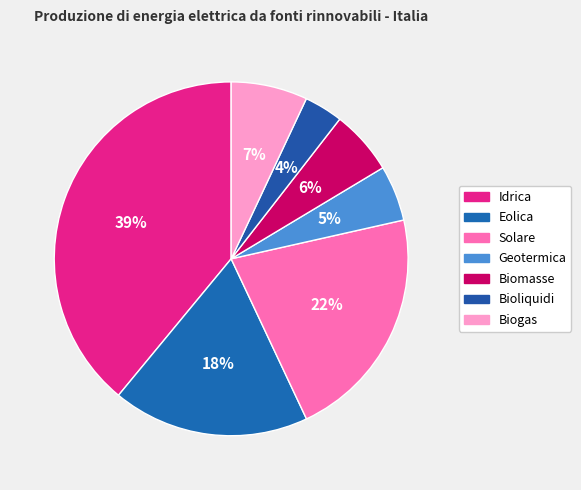

What is the total percentage of Solare and Idrica?

60.5%